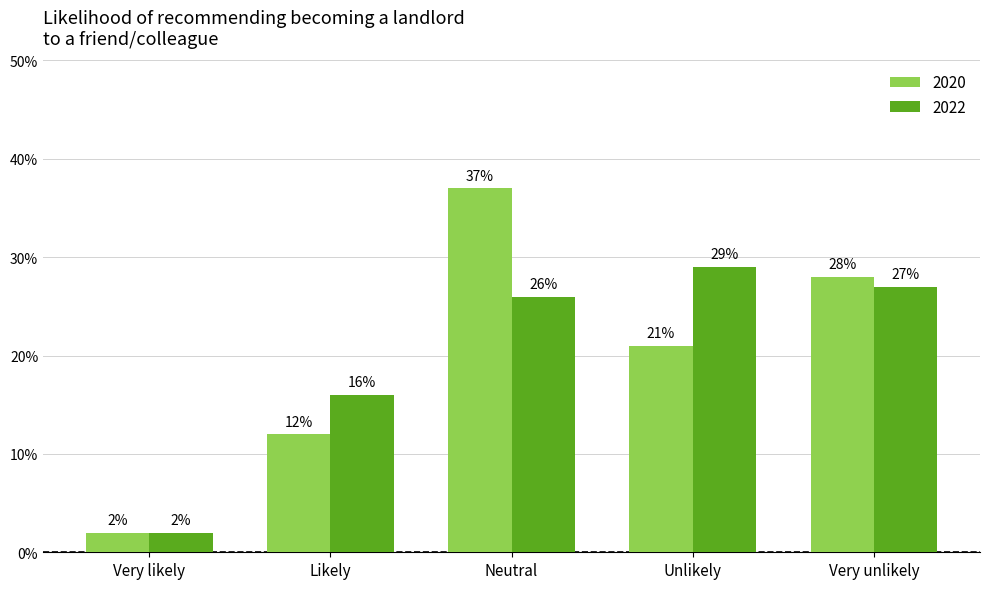

At Very likely, list the series in order from largest to smallest.

2020, 2022